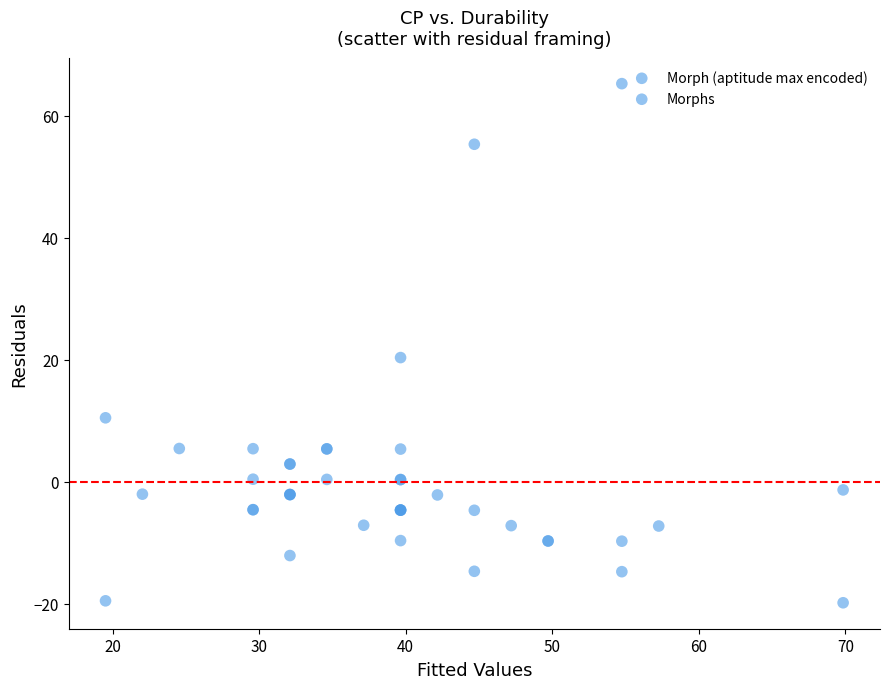

What Y value in the scatter plot is closest to 22?

20.3